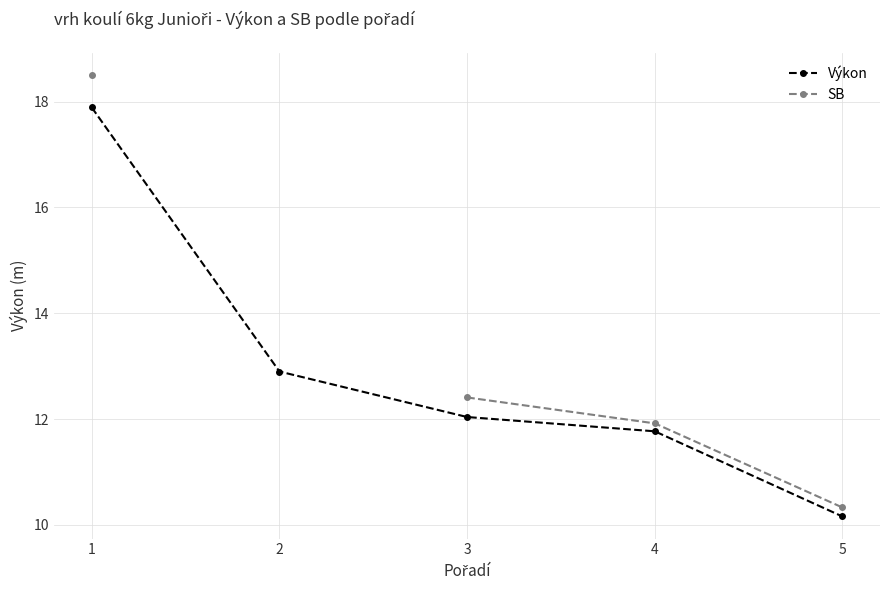

The value of SB at 4 is 20.4. True or false?

False